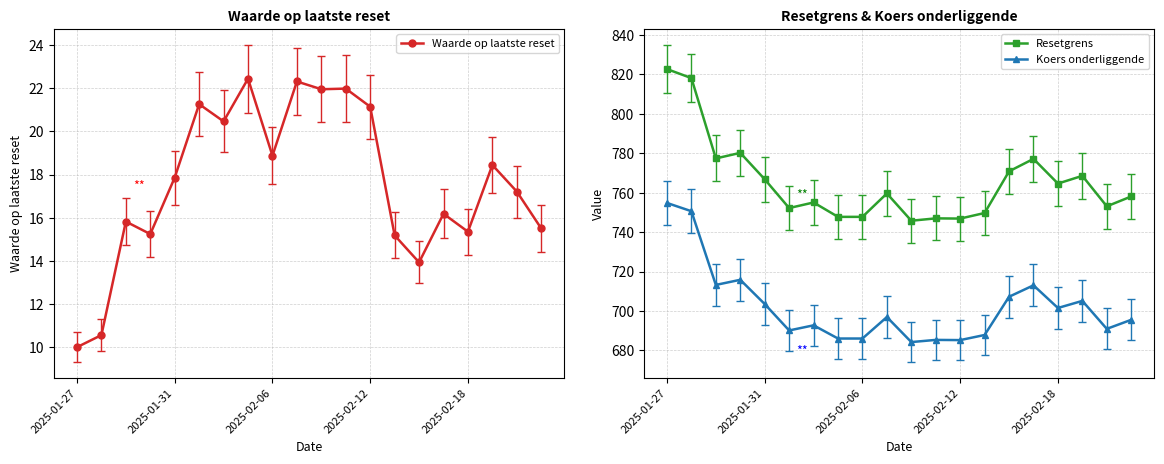

What is the smallest value displayed?

10.0